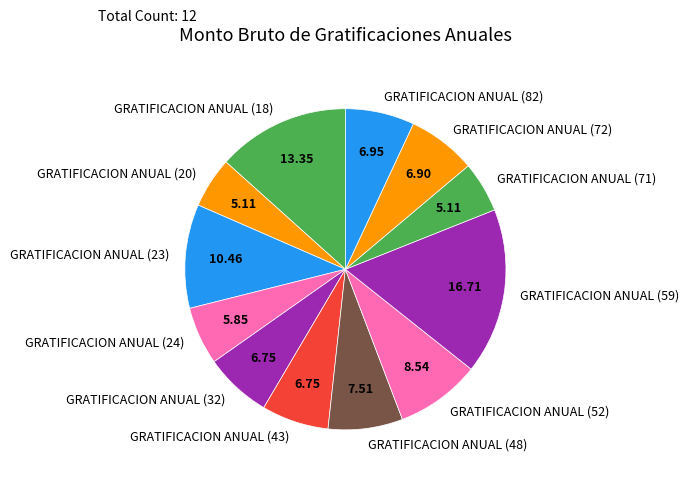

Is the sum of GRATIFICACION ANUAL (48) and GRATIFICACION ANUAL (20) greater than half?

No